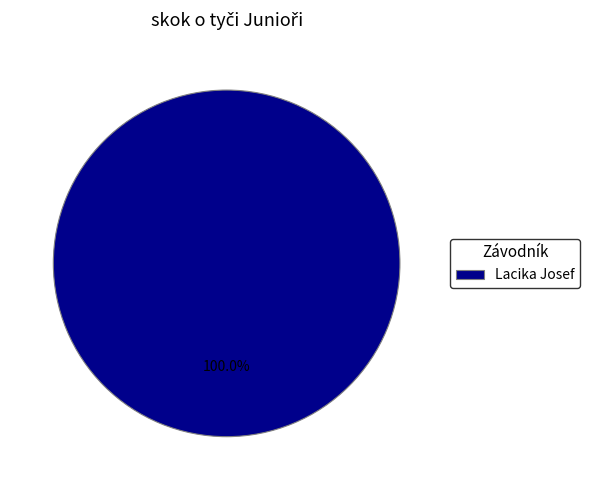

Rank the categories by value from lowest to highest.

Lacika Josef